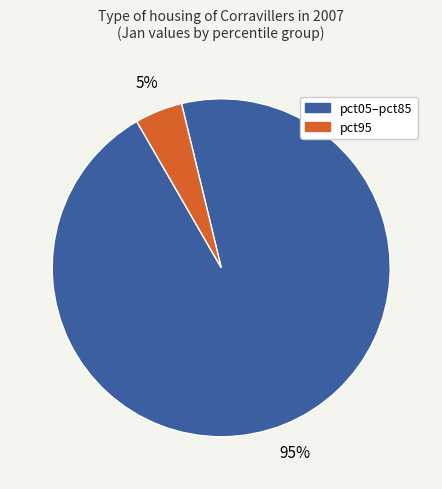

Between pct95 and pct05–pct85, which is larger?

pct05–pct85